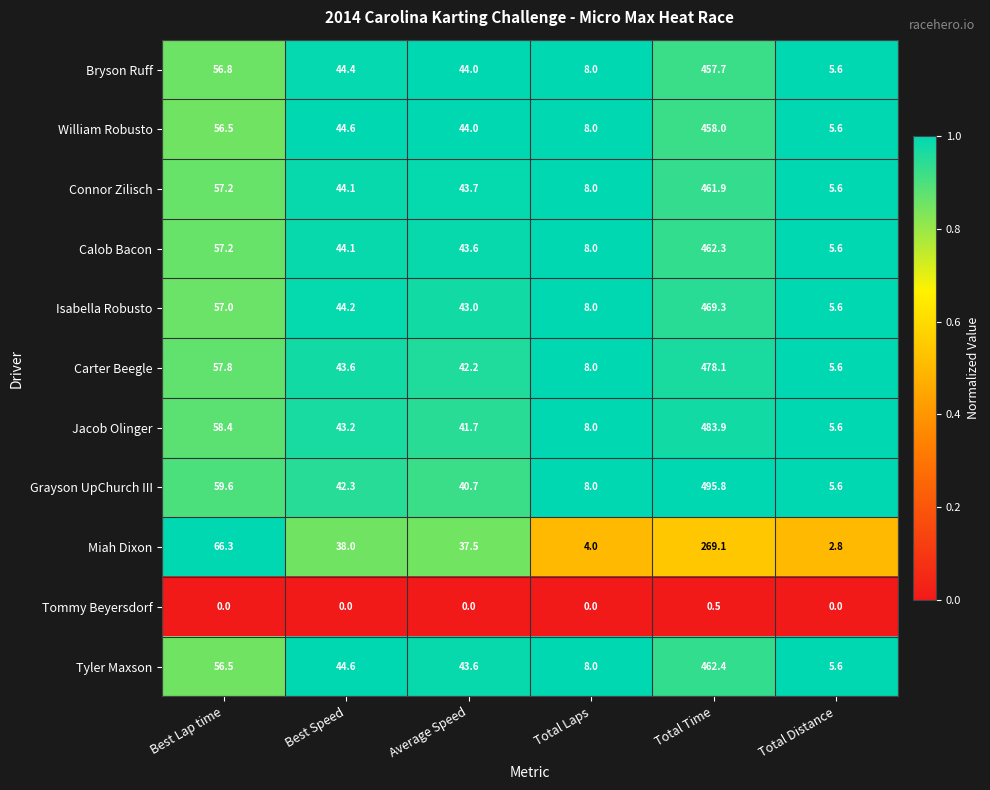

What is the sum of all Calob Bacon values?

620.8